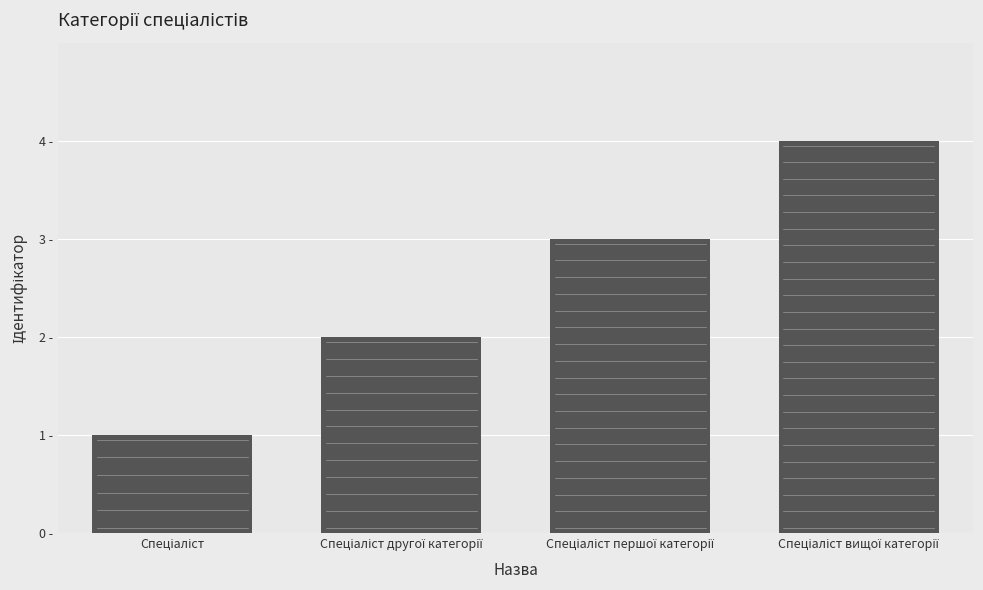

How many bars are there in total?

4